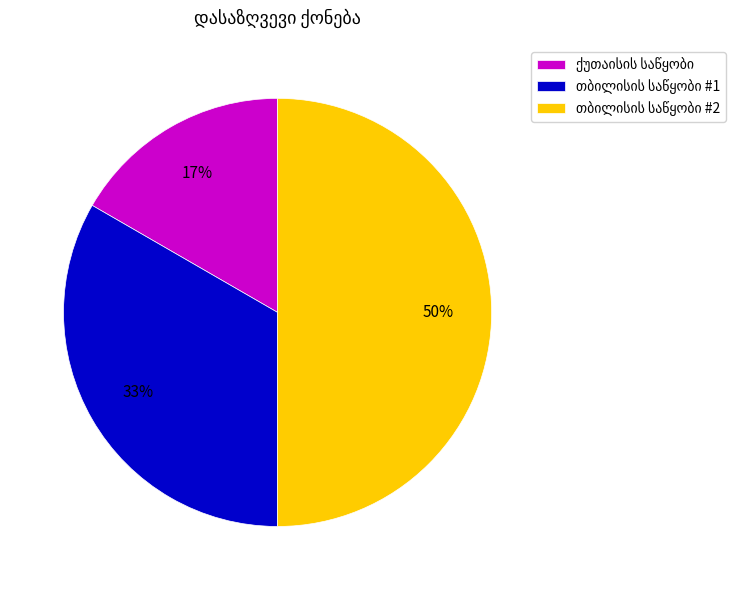

To the nearest percent, what is the average slice percentage?

33%